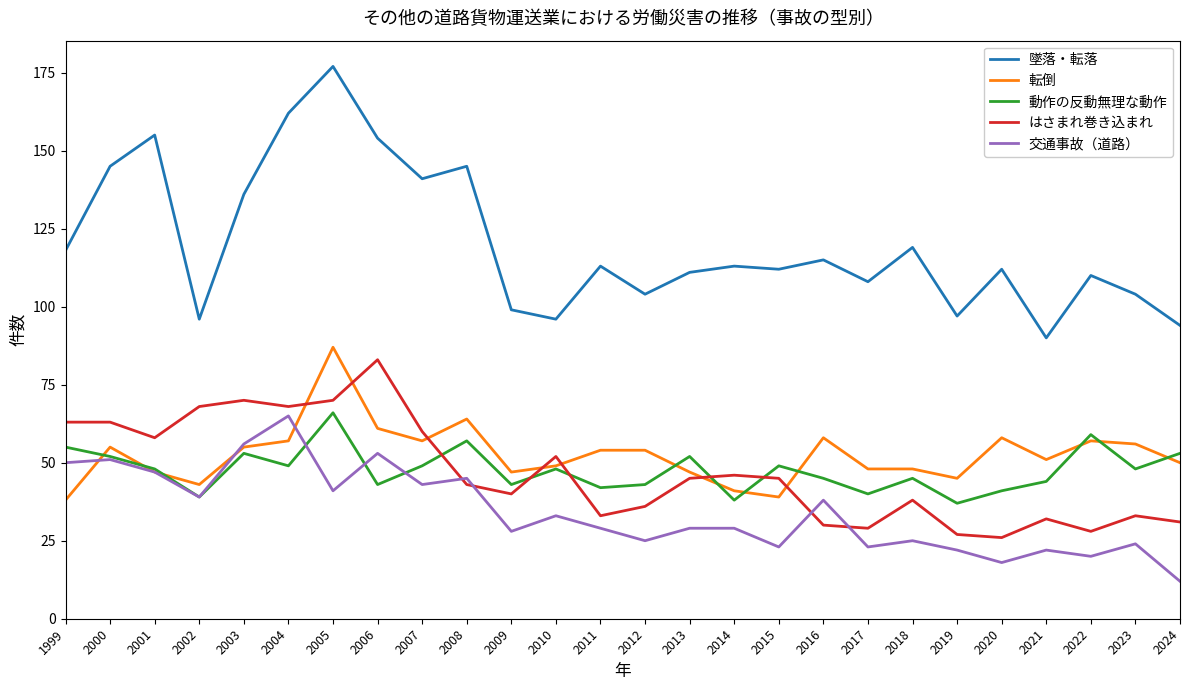

What is the sum of all はさまれ巻き込まれ values?

1217